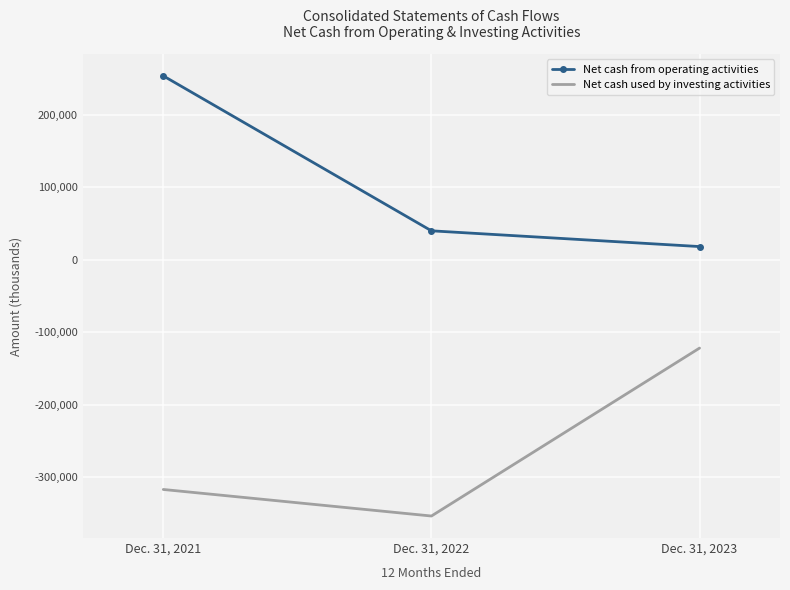

Is it true that Net cash from operating activities equals 253303 at Dec. 31, 2021?

True